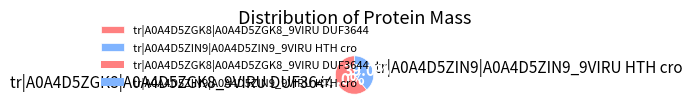

To the nearest percent, what is the average slice percentage?

50%